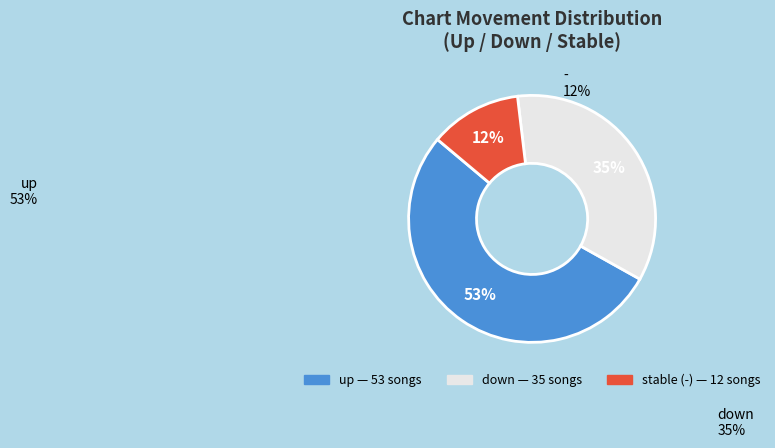

Do up and - together represent more than half of the pie?

Yes